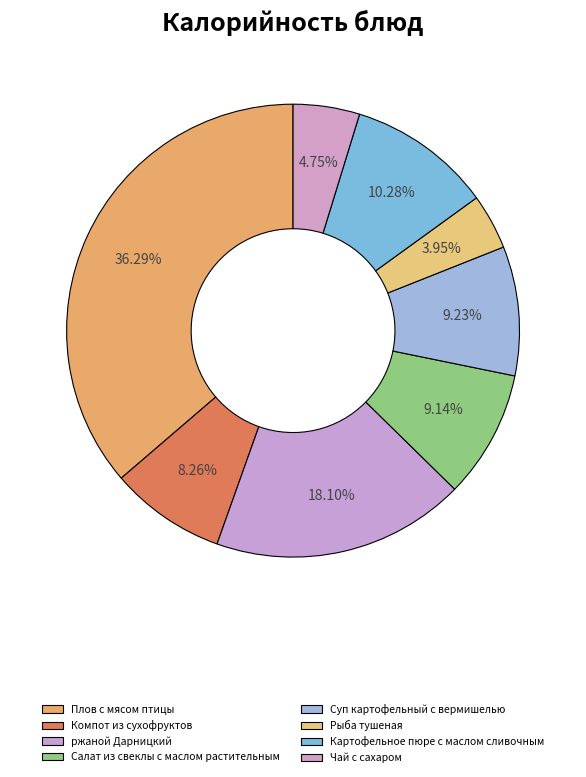

Is it true that Плов с мясом птицы is 49% of the pie?

False